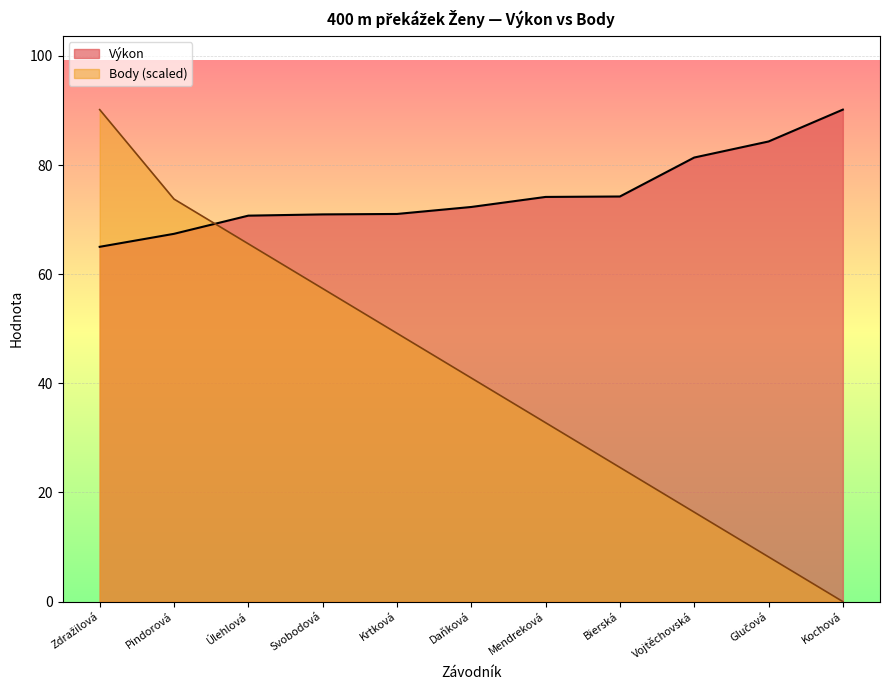

List the series in order of their overall mean, lowest first.

Body (scaled), Výkon